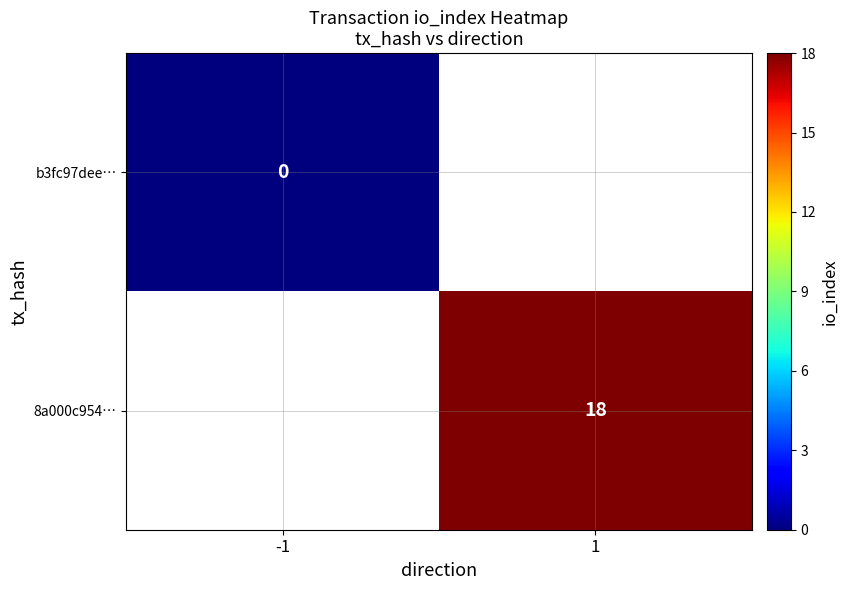

Is the value of b3fc97dee… at -1 greater than the value of 8a000c954… at 1?

No